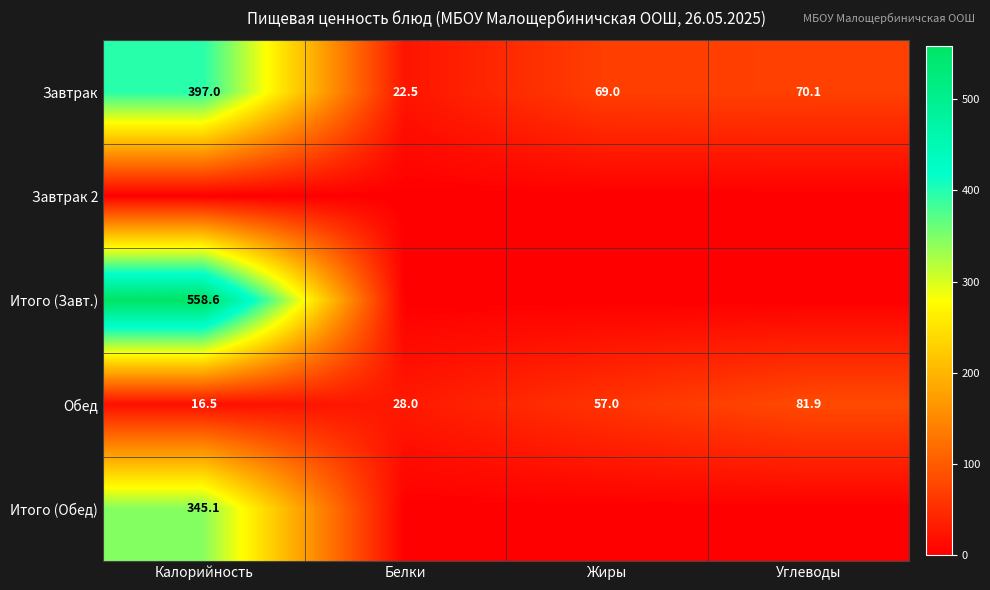

At how many categories does at least one series exceed 10?

4